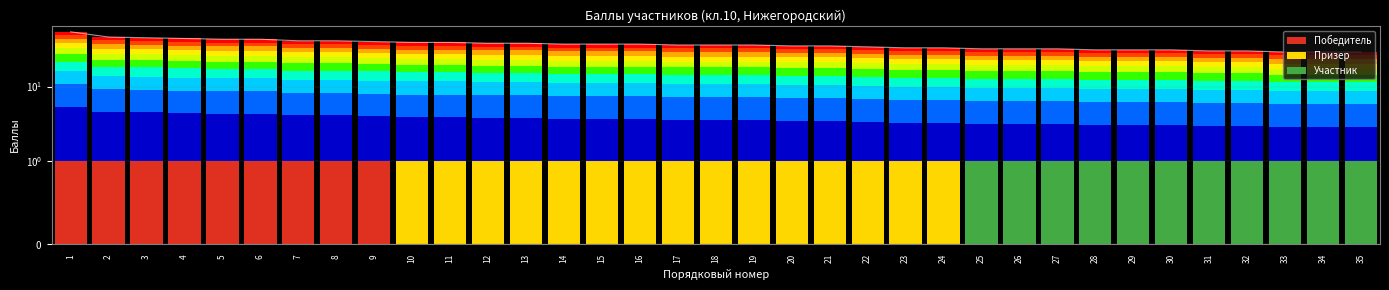

Reading left to right, transcribe all the data shown in this chart.

54	46	45	44	43	43	41	41	40	39	39	38	38	37	37	37	36	36	36	35	35	34	33	33	32	32	32	31	31	31	30	30	29	29	29